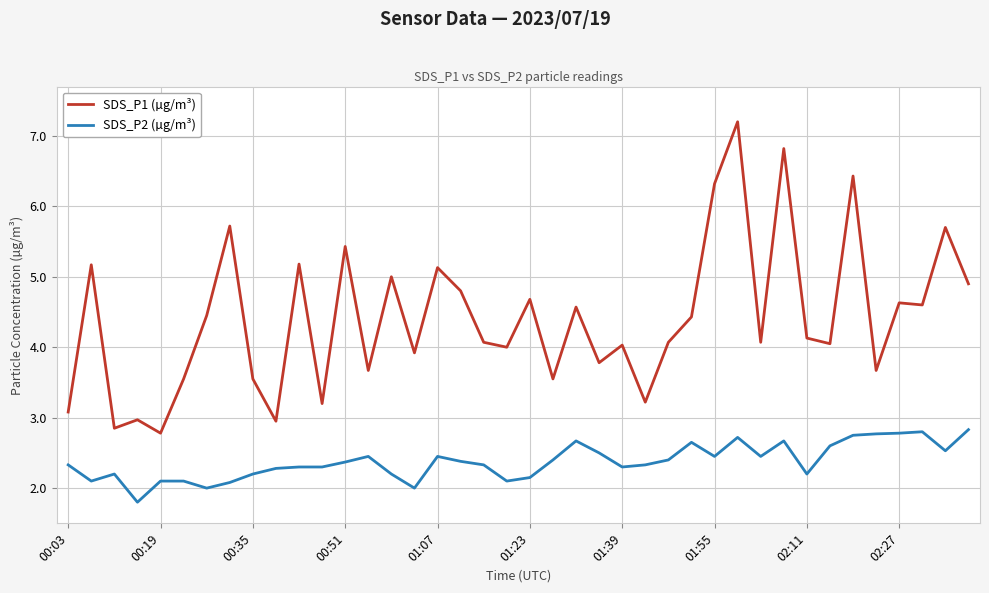

What is the lowest value of the SDS_P1 (µg/m³) series?

2.8